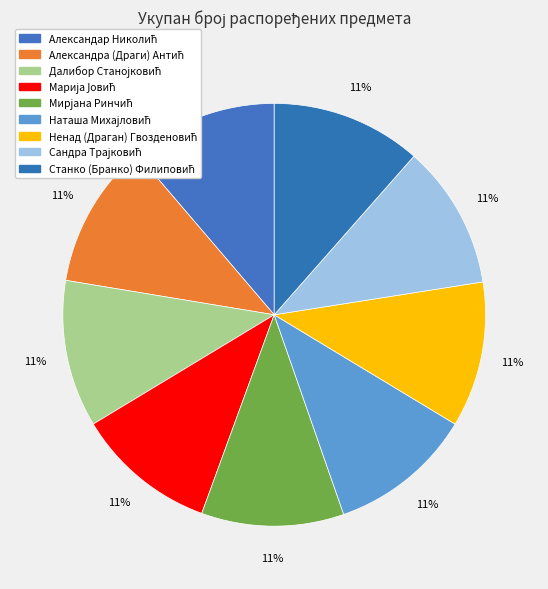

The Станко (Бранко) Филиповић slice represents 1% of the pie. True or false?

False